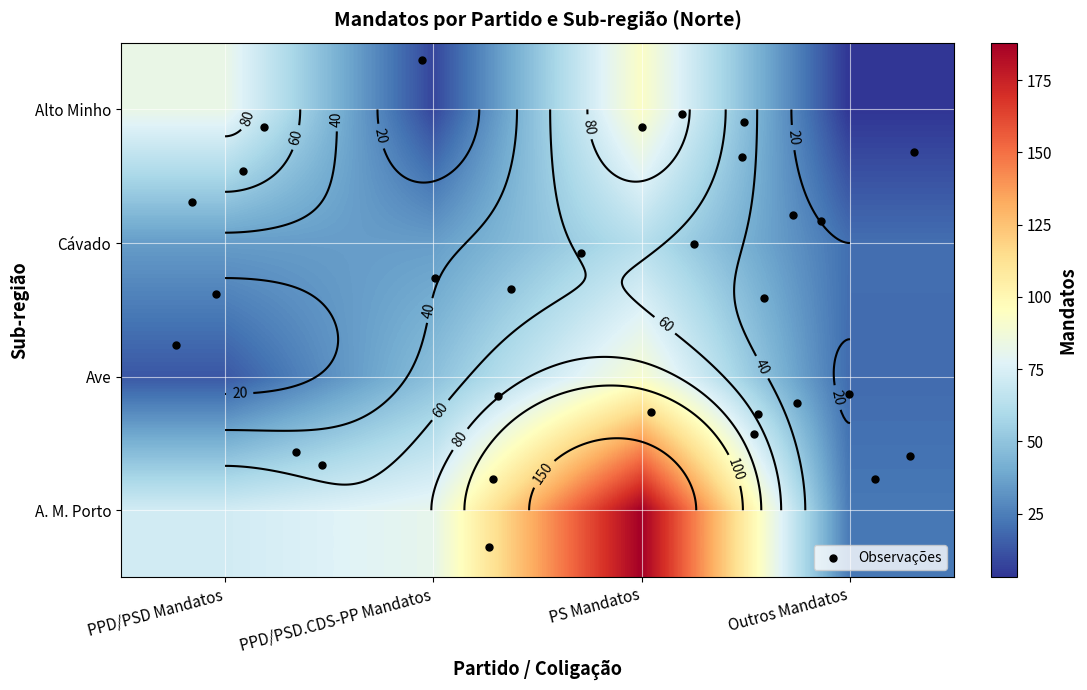

The value of Alto Minho at PPD/PSD Mandatos is 83. True or false?

True